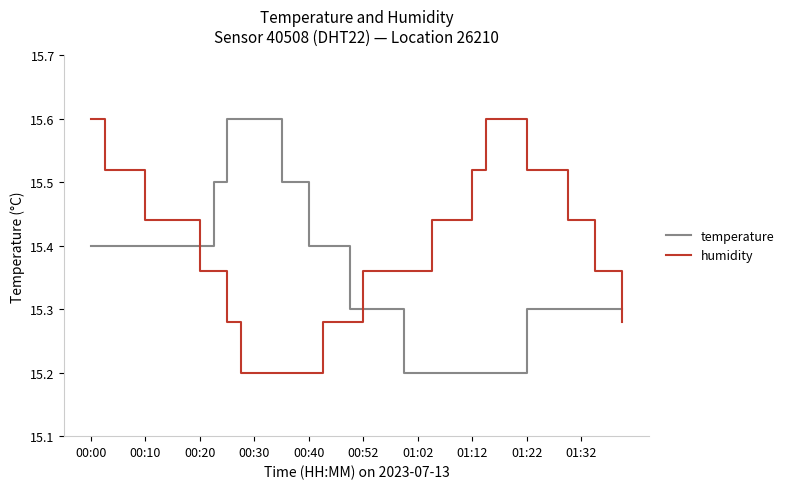

Count the number of categories in the chart.

40